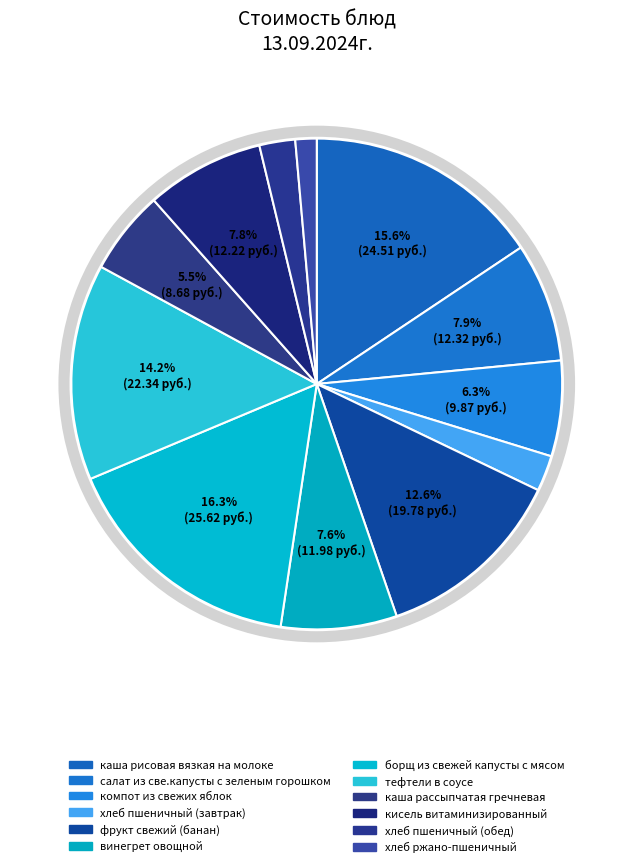

What is the ratio of the value at хлеб пшеничный (обед) to the value at хлеб пшеничный (завтрак)?

1.0